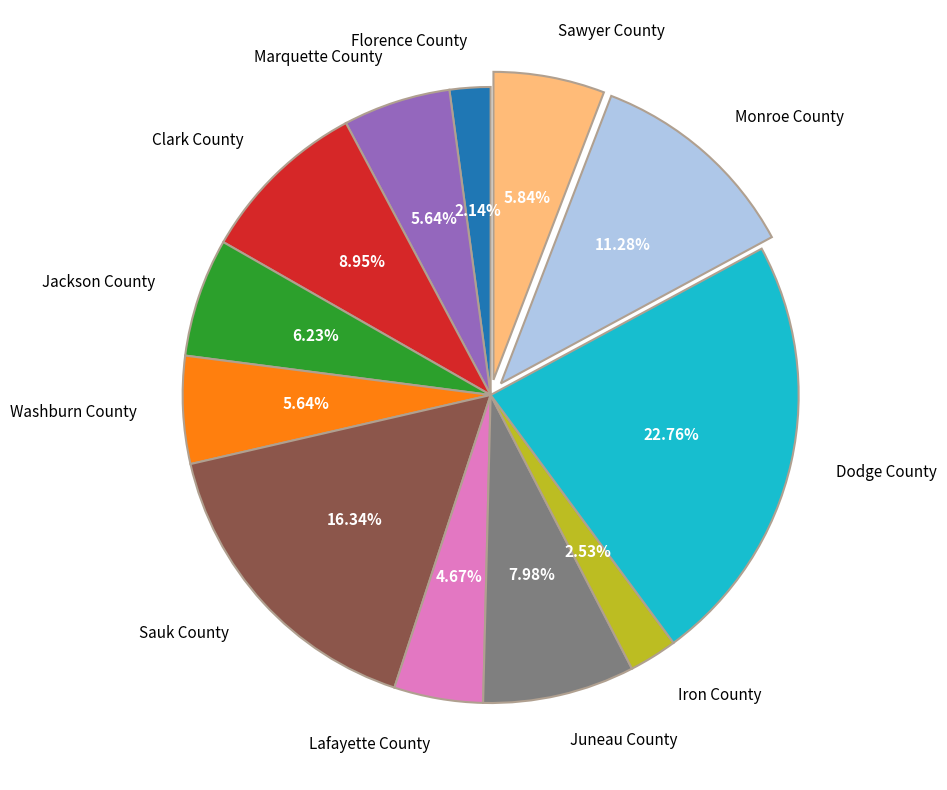

Is there any slice that represents more than half of the pie?

No